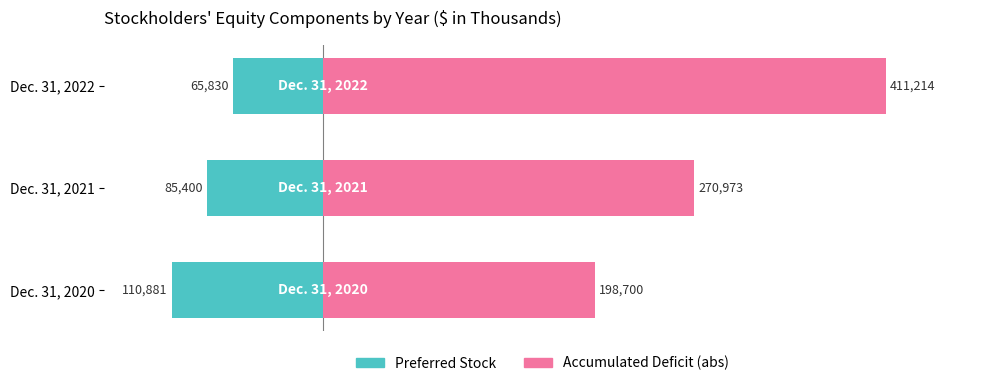

What is the difference between the Accumulated Deficit (abs) values at Dec. 31, 2021 and Dec. 31, 2020?

72273